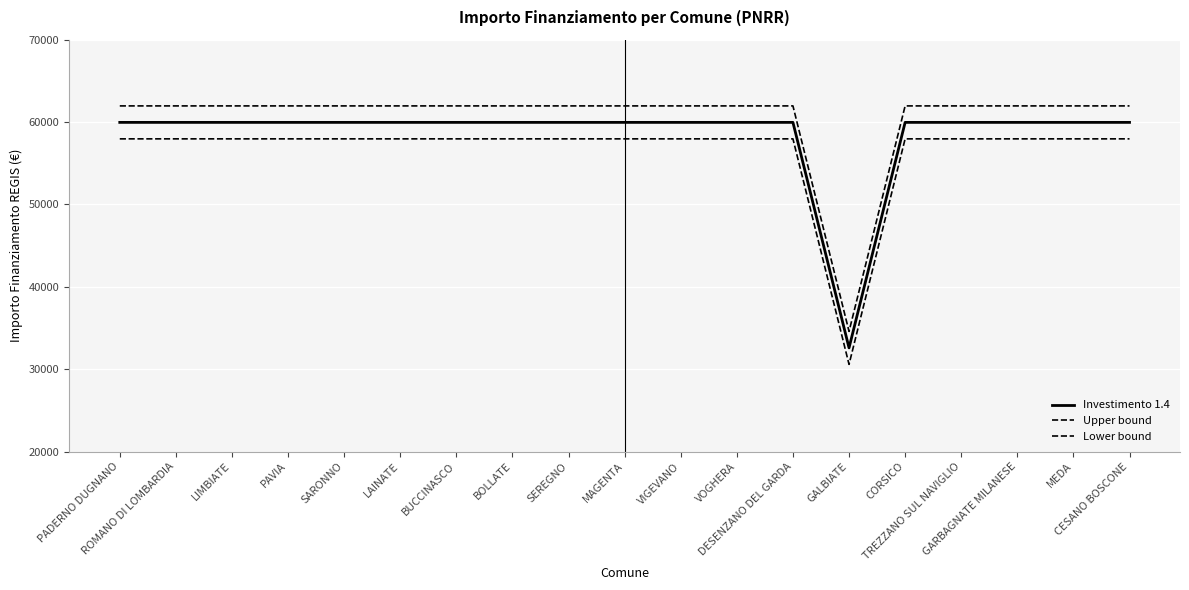

True or false: Lower bound has more than 1 interior local peaks.

False